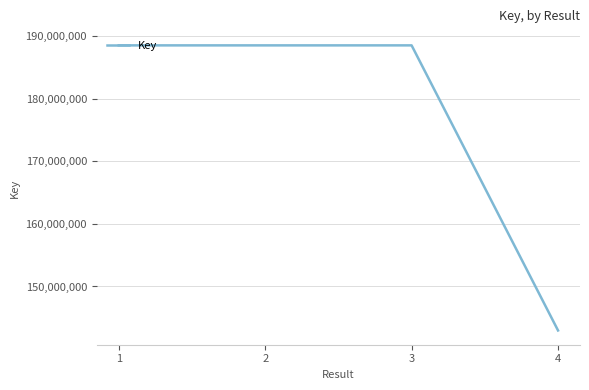

What is the change in value from 2 to 4?

-45579035